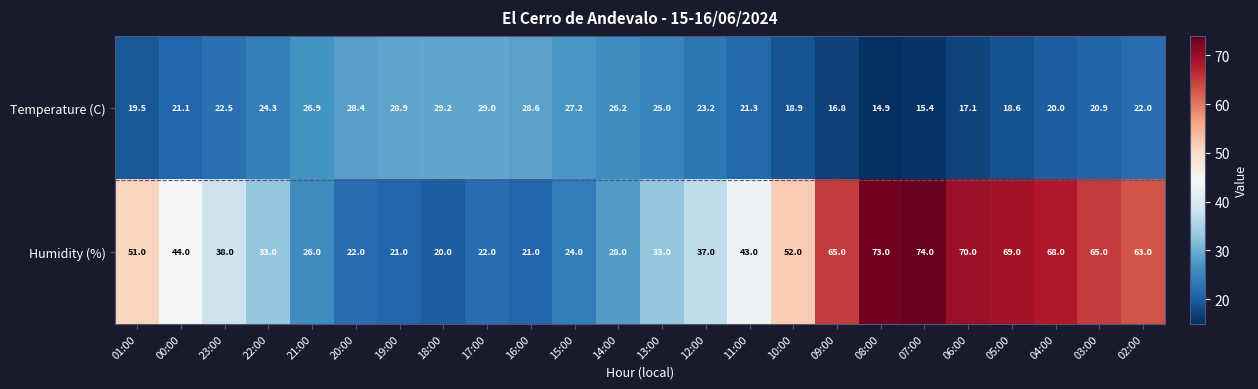

True or false: Humidity (%) has a value of 93.2 at 06:00.

False